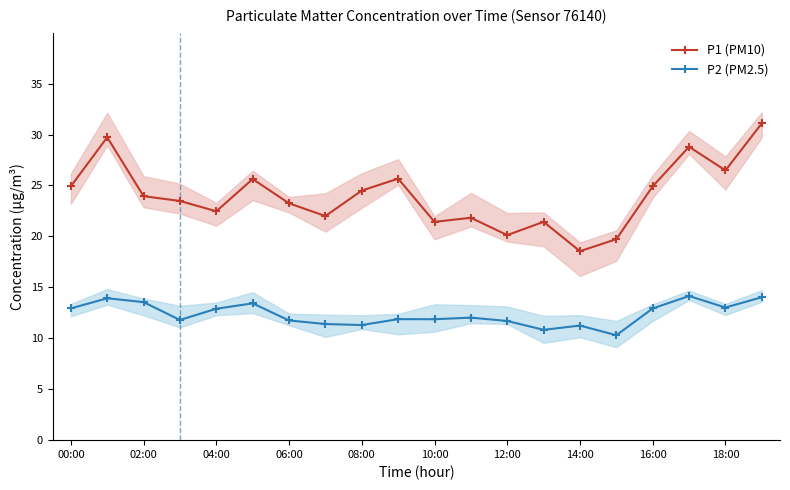

What is the highest value of the P2 (PM2.5) series?

14.2